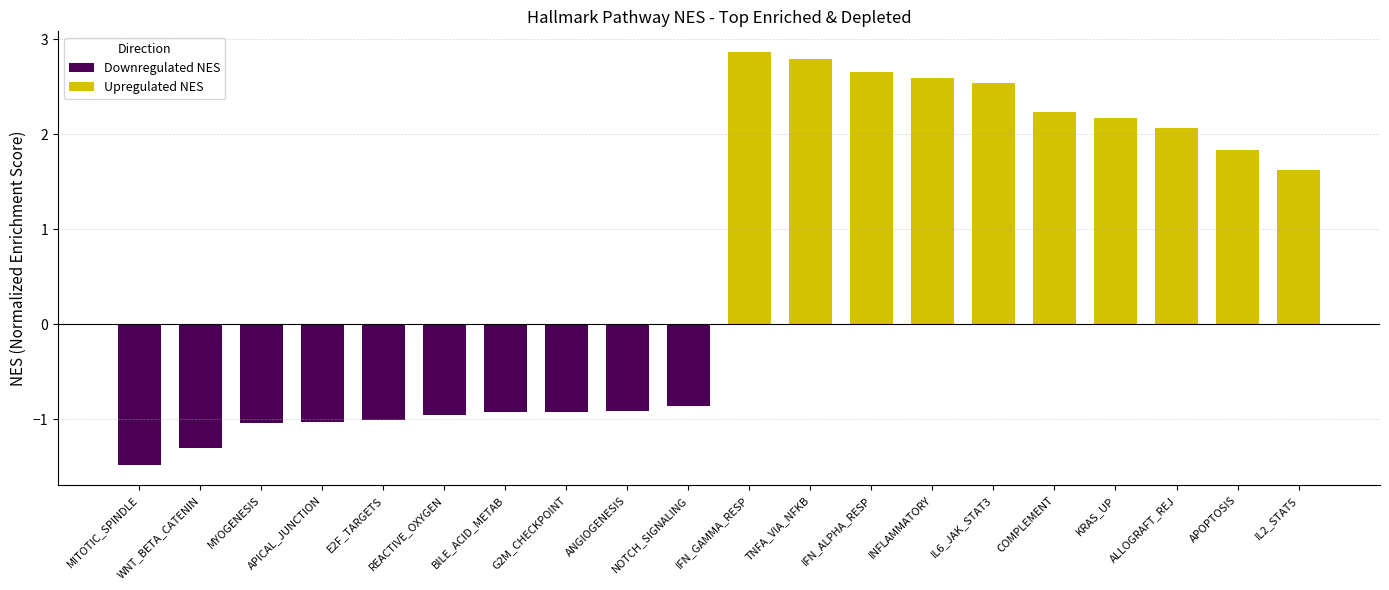

What is the lowest value of the Downregulated NES series?

-1.5